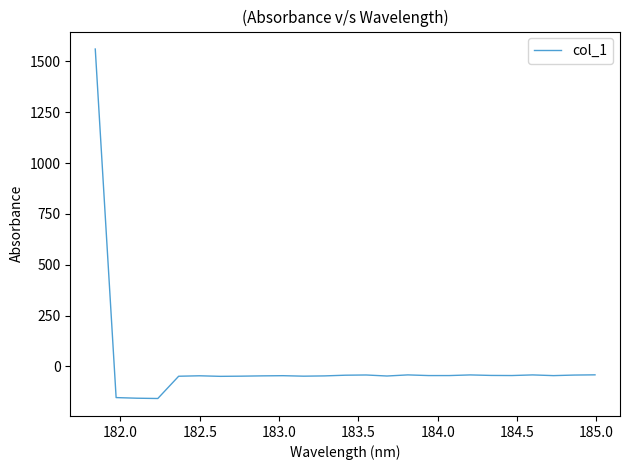

What is the minimum value shown in the chart?

-157.5